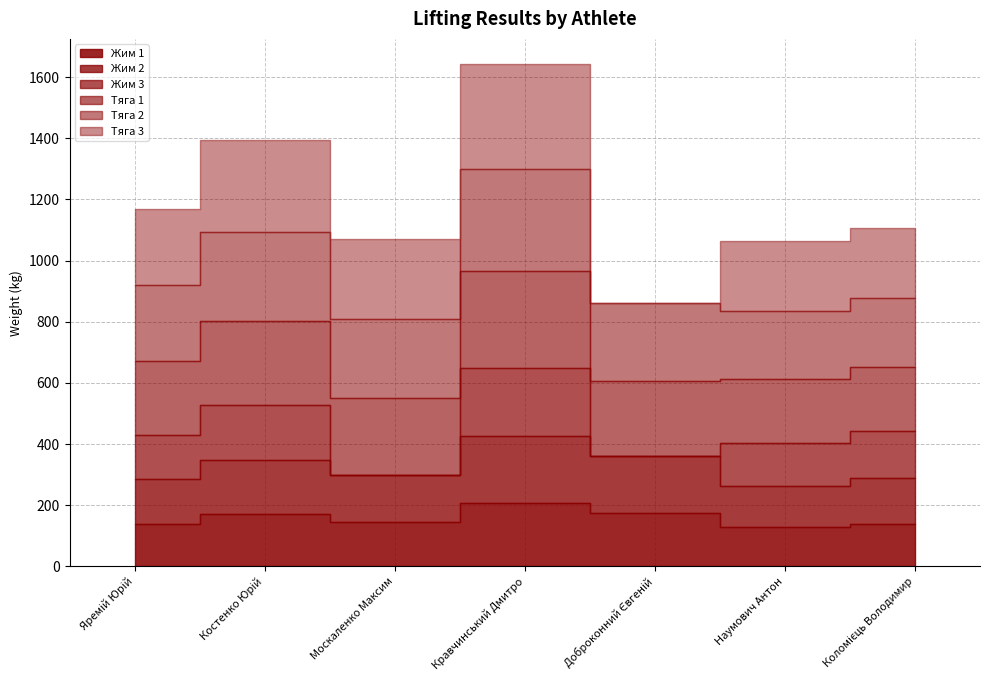

What is the difference between the Жим 3 values at Коломієць Володимир and Доброконний Євгеній?

155.0